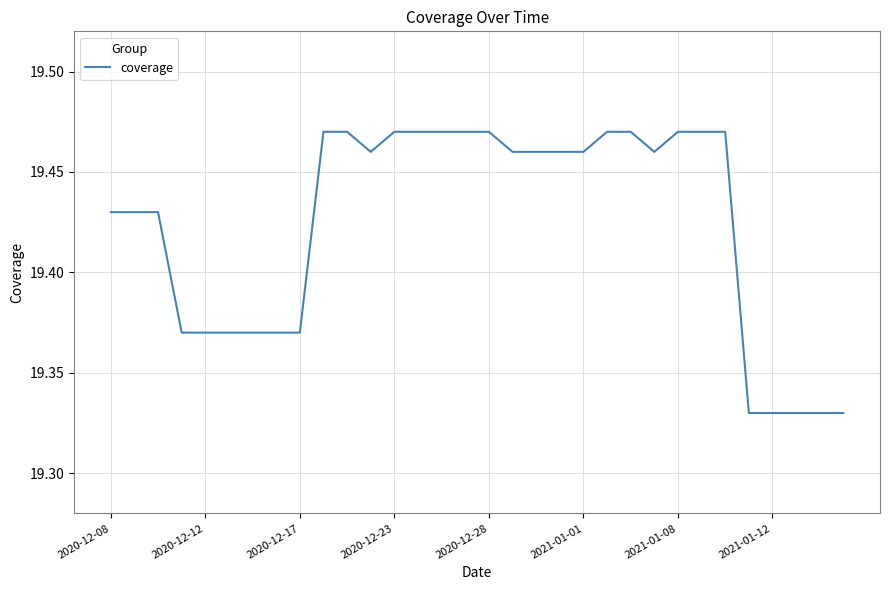

Does the chart display data point markers on the line(s)?

No